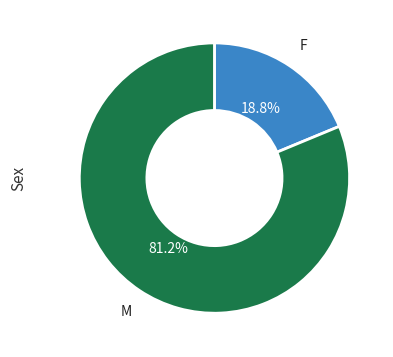

Do F and M together represent more than half of the pie?

Yes